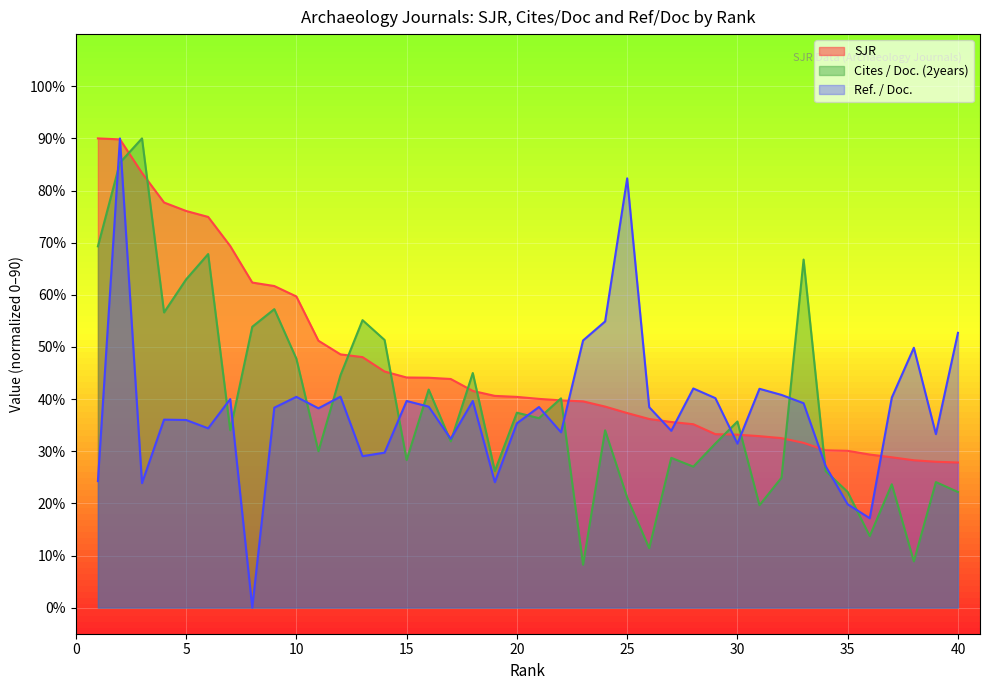

In Ref. / Doc., how many points are lower than both neighbors (excluding endpoints)?

12